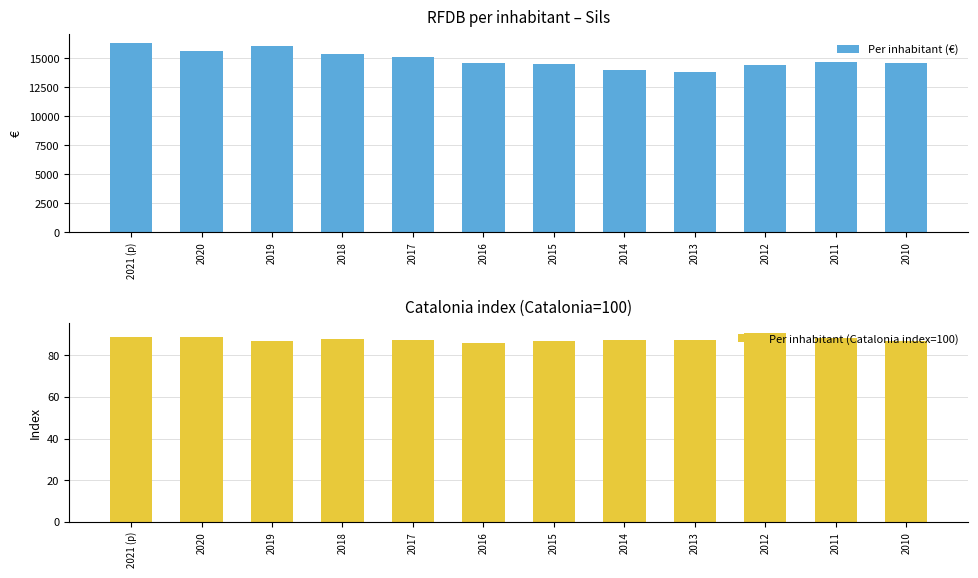

What is the average value of the Per inhabitant (Catalonia index=100) series?

87.9